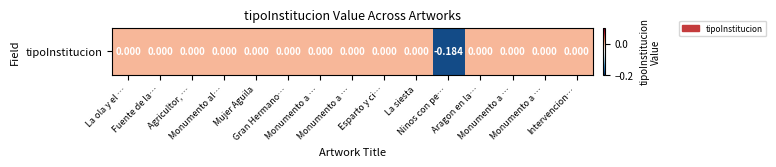

Which label corresponds to the largest value in the chart?

La ola y el …